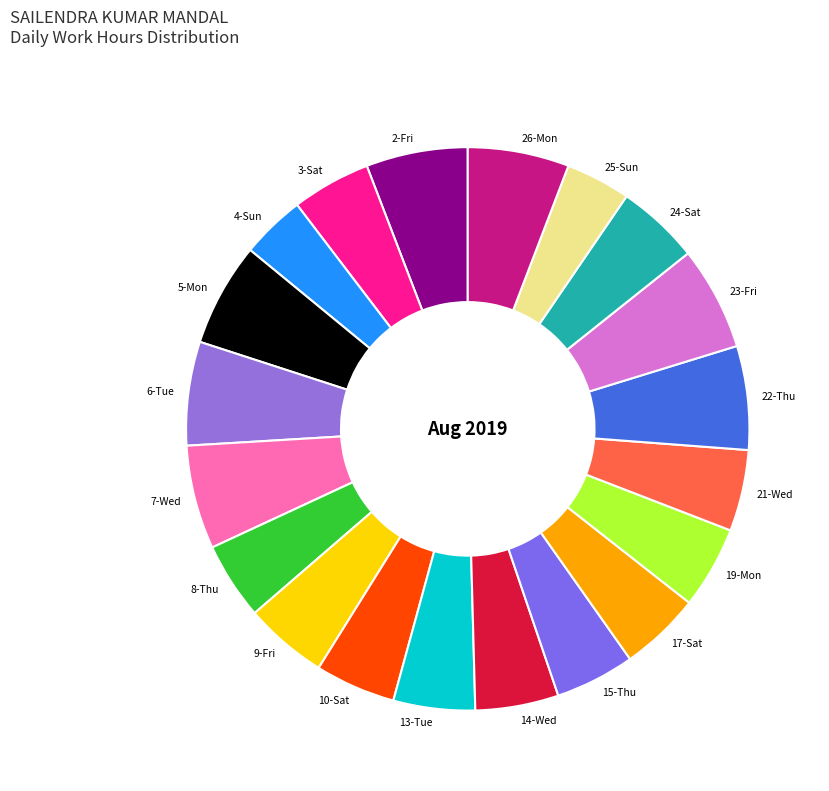

Combined, do 25-Sun and 6-Tue account for over 50%?

No